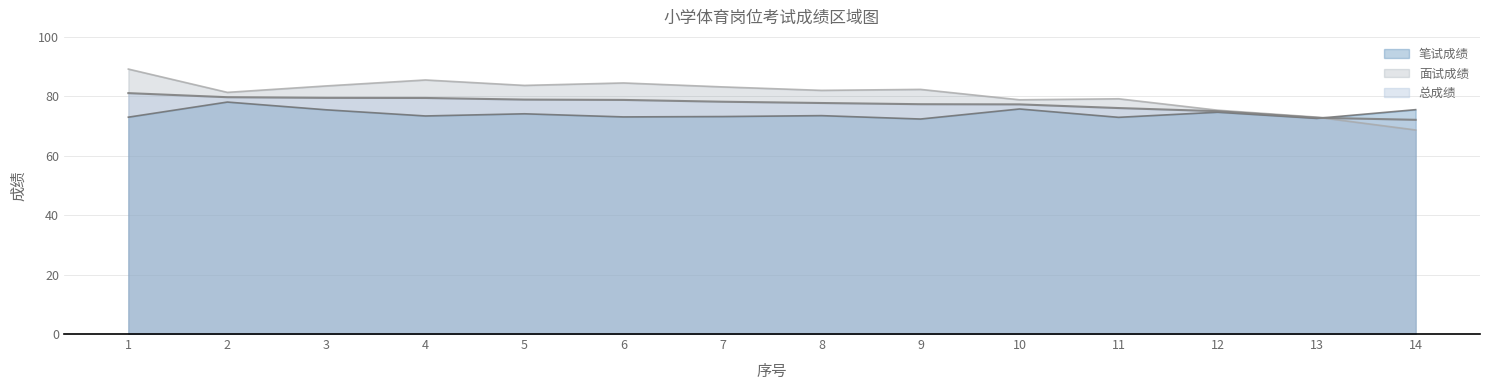

Read the 总成绩 value at 8.

77.8